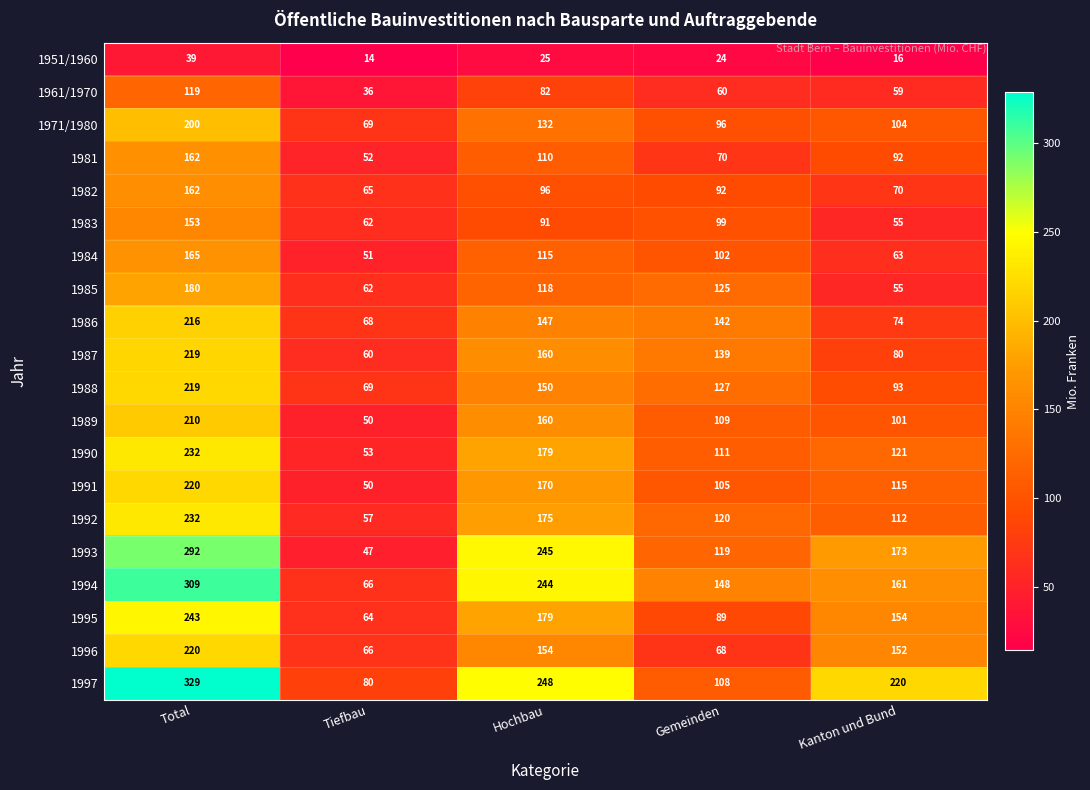

At which category is the sum across all series the highest?

Total